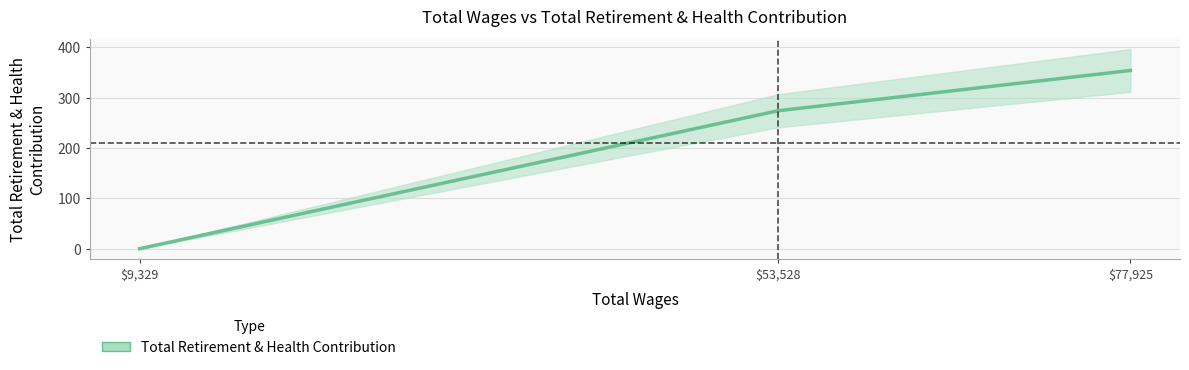

What is the difference between the maximum and second lowest values?

80